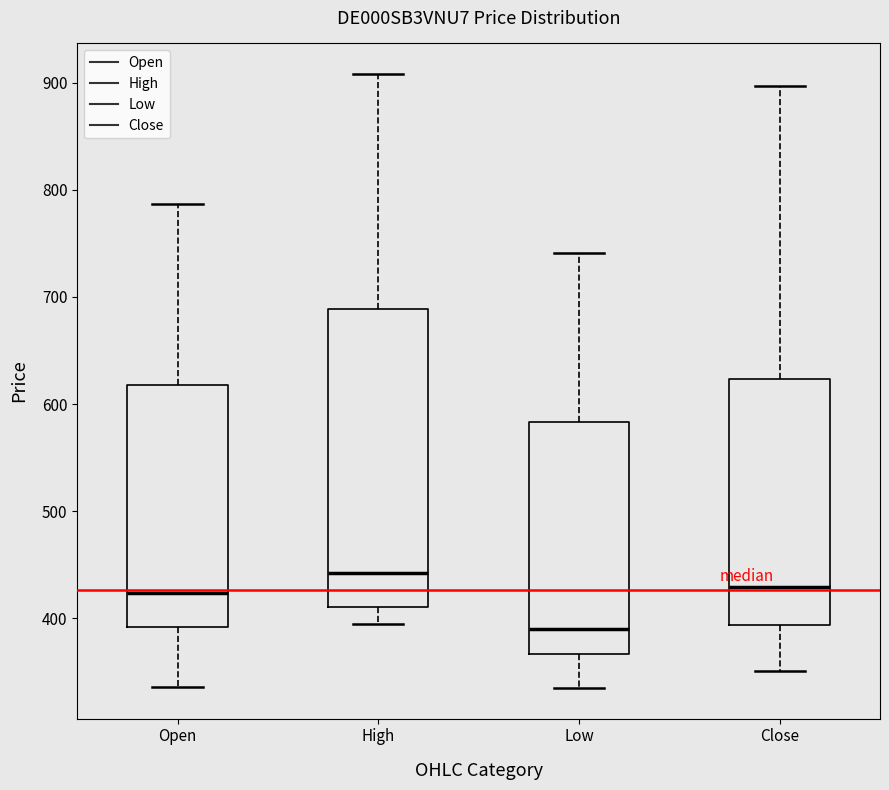

Reading left to right, read every box against the y-axis: the position of its median line, the range the box covers, and the ends of its whiskers. The values are not printed on the chart, so give them approximately, as read against the axis.

Open: median 420, box 390 to 620, whiskers 340 to 790
High: median 440, box 410 to 690, whiskers 400 to 910
Low: median 390, box 370 to 580, whiskers 340 to 740
Close: median 430, box 390 to 620, whiskers 350 to 900